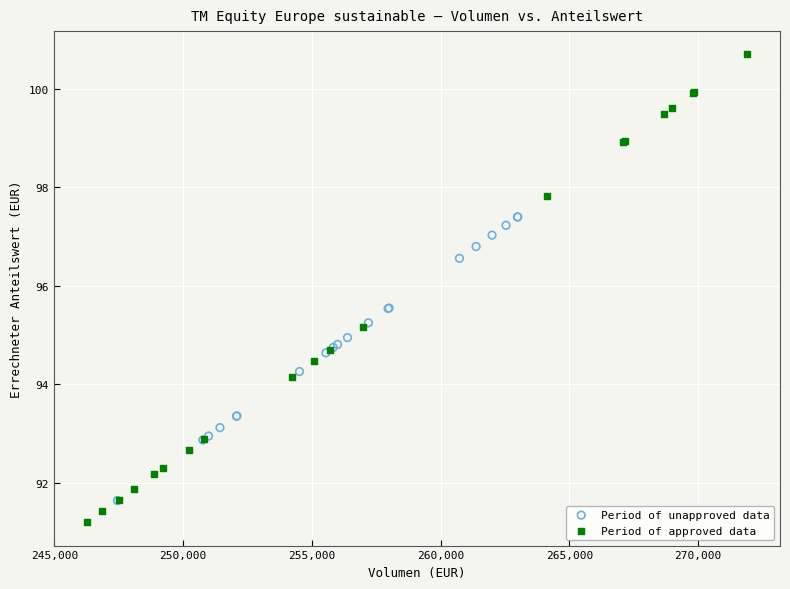

Which series has the largest Y range (max minus min)?

Period of approved data